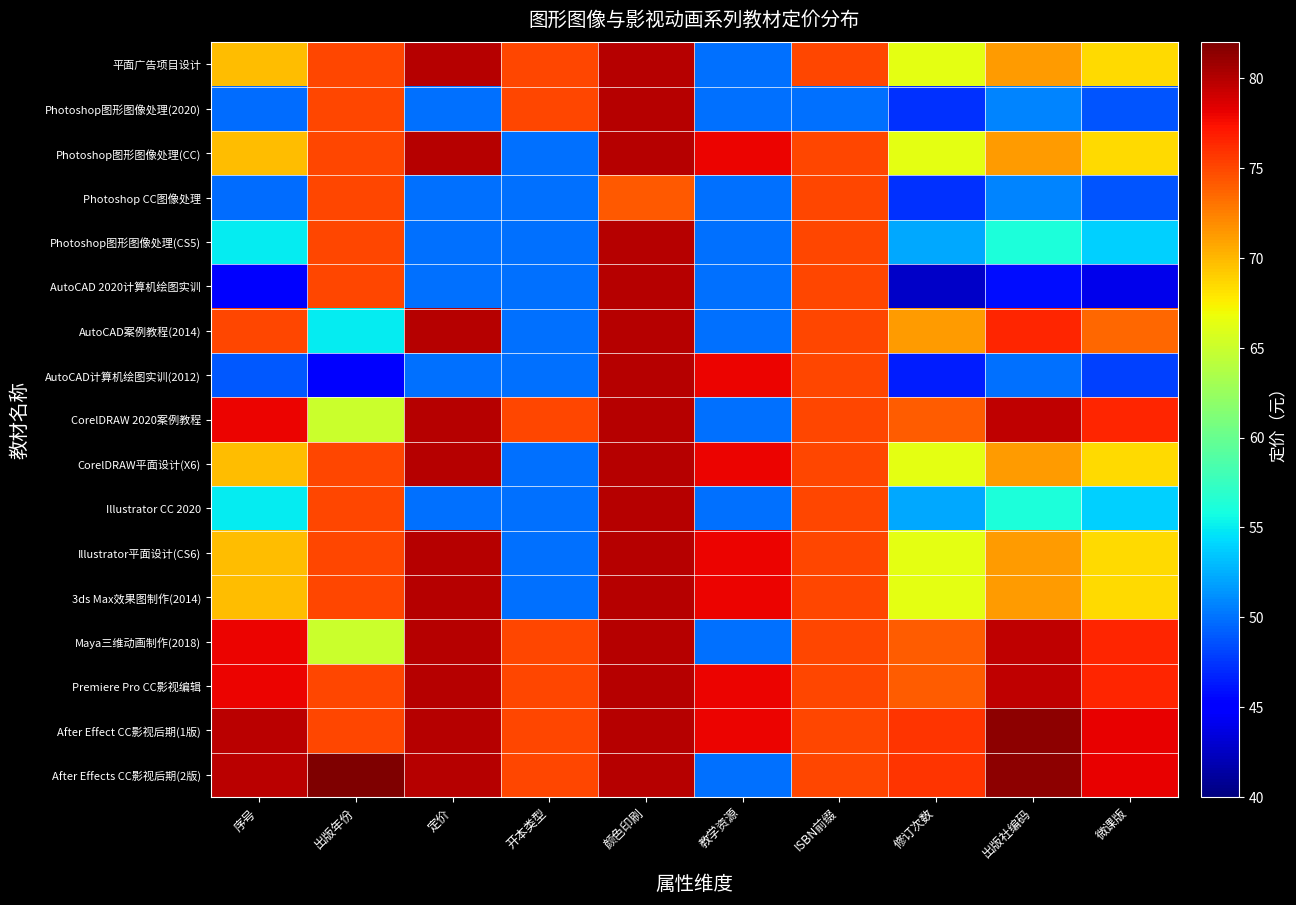

Which series has the largest total across all categories?

After Effect CC影视后期(1版)